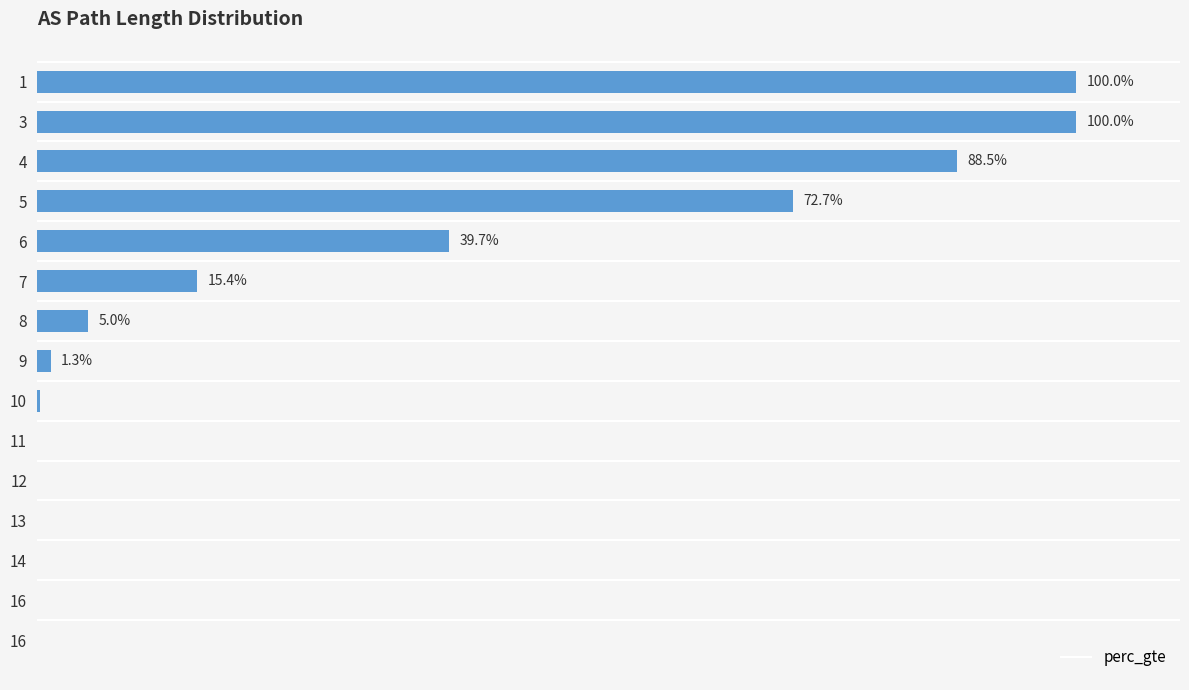

Are the bars horizontal?

Yes